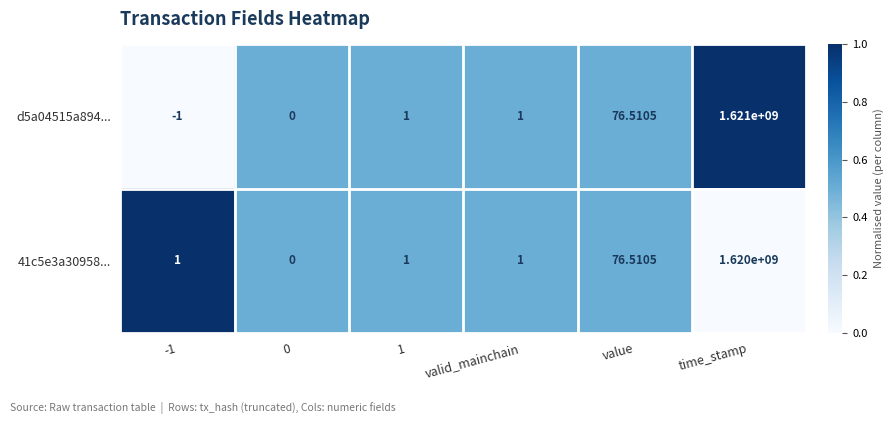

Is the value of 41c5e3a30958... at 0 greater than the value of d5a04515a894... at 1?

No